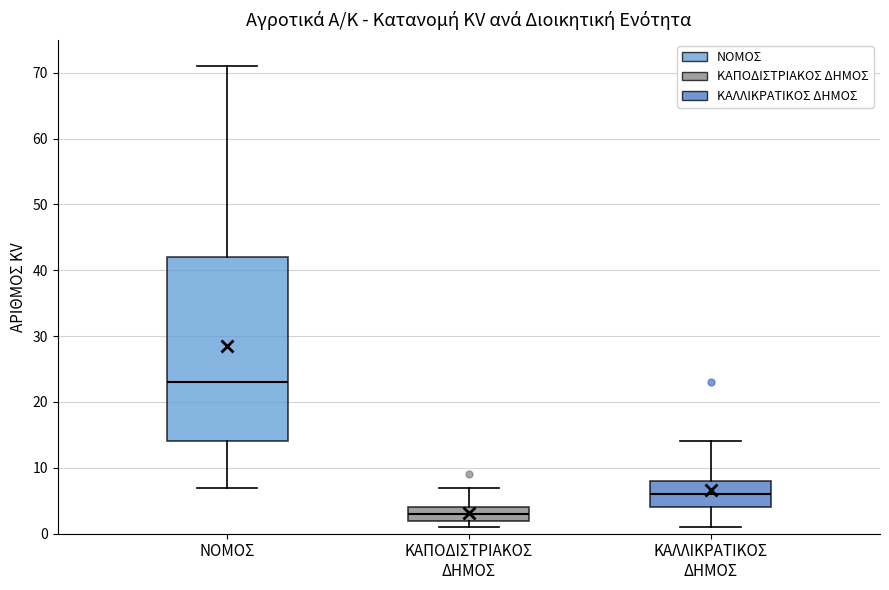

Reading left to right, transcribe this box plot: for each box, give where its median line is, the range the box spans, and where its two whiskers end, as read against the y-axis. The values are not printed on the chart, so give them approximately, as read against the axis.

ΝΟΜΟΣ: median 23, box 14 to 42, whiskers 7 to 71
ΚΑΠΟΔΙΣΤΡΙΑΚΟΣ ΔΗΜΟΣ: median 3, box 2 to 4, whiskers 1 to 7
ΚΑΛΛΙΚΡΑΤΙΚΟΣ ΔΗΜΟΣ: median 6, box 4 to 8, whiskers 1 to 14